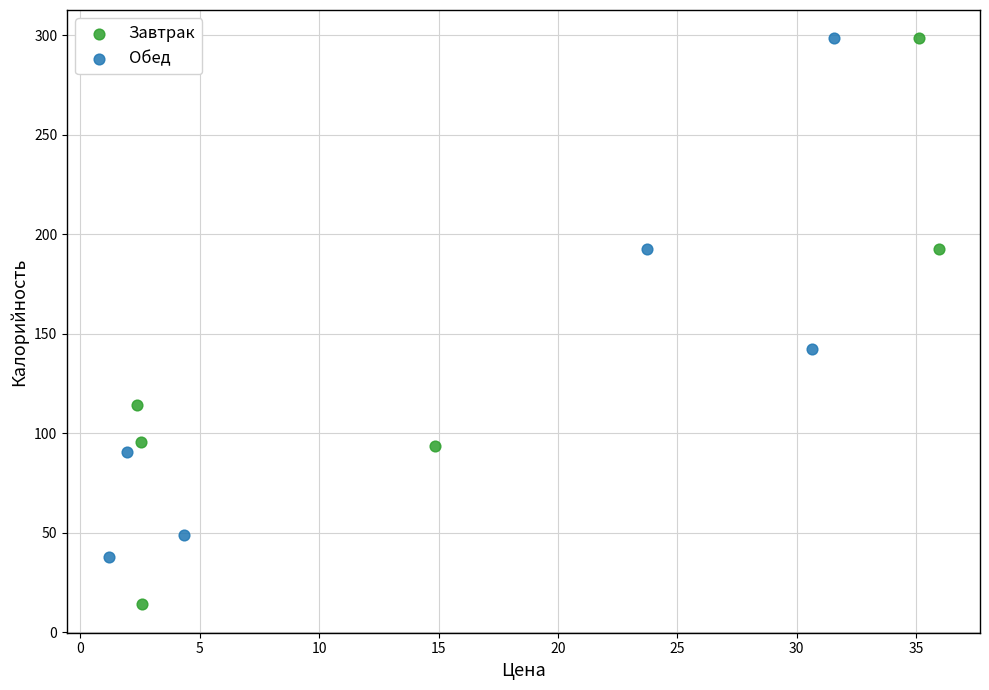

Which series contains the lowest Y value?

Завтрак